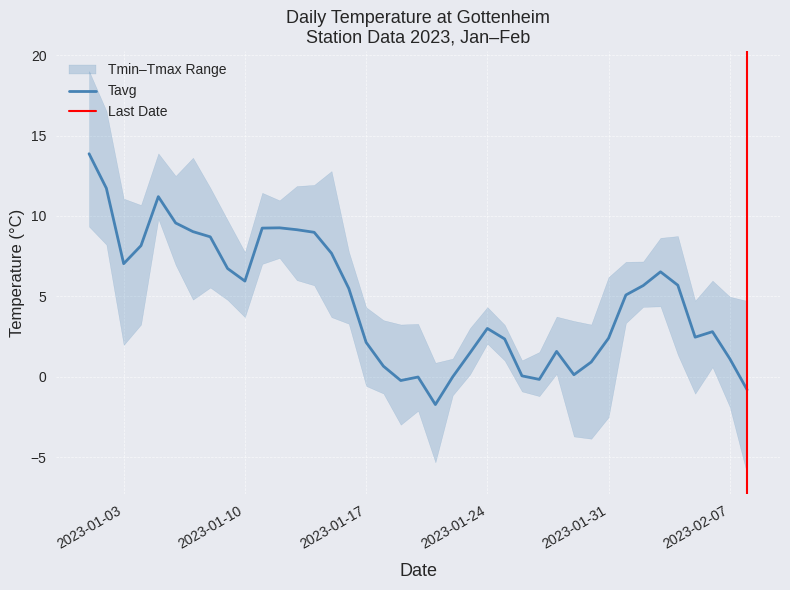

True or false: Tmax and Tmin cross at least once.

False